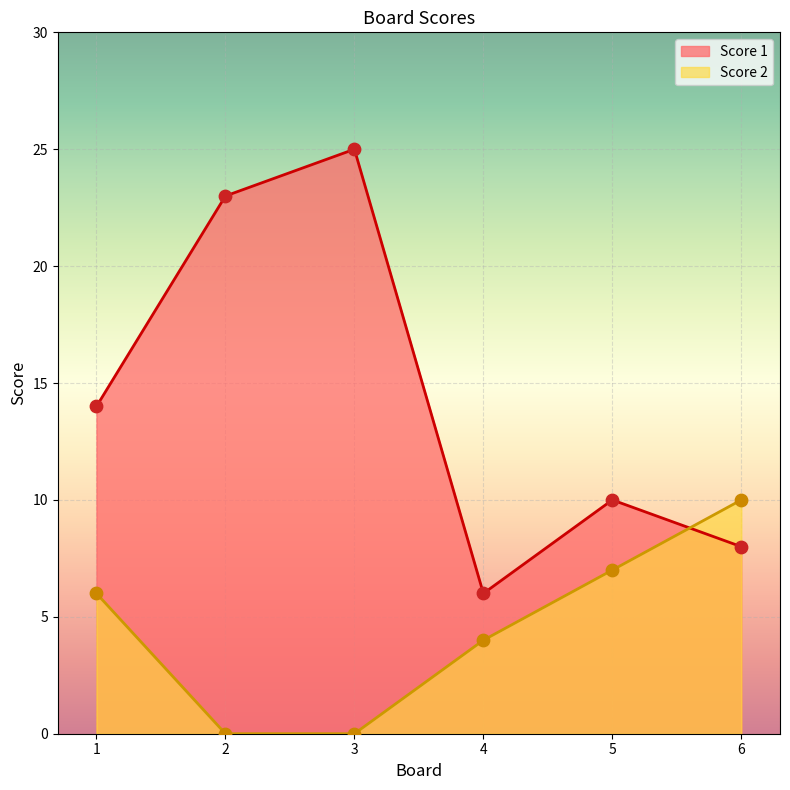

What are all the series names shown in the legend?

Score 1, Score 2